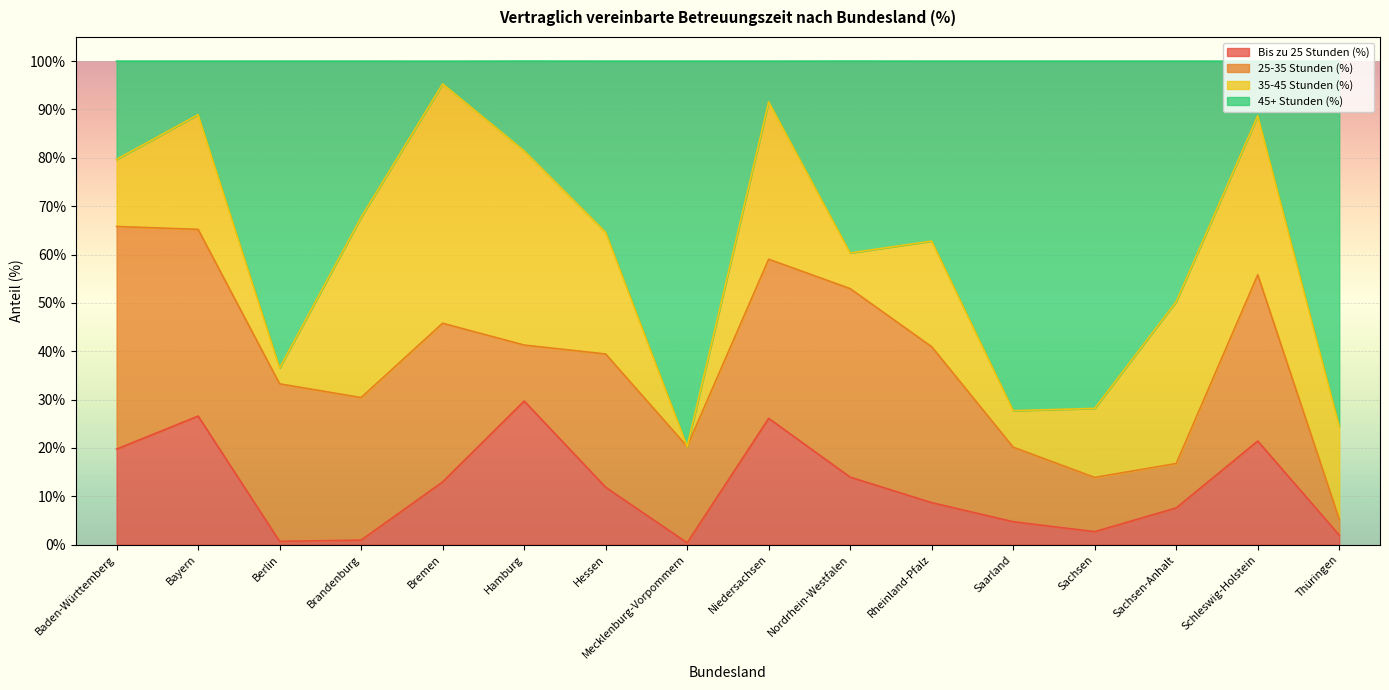

List the labels in order of Bis zu 25 Stunden (%) value, smallest first.

Mecklenburg-Vorpommern, Berlin, Brandenburg, Thüringen, Sachsen, Saarland, Sachsen-Anhalt, Rheinland-Pfalz, Hessen, Bremen, Nordrhein-Westfalen, Baden-Württemberg, Schleswig-Holstein, Niedersachsen, Bayern, Hamburg